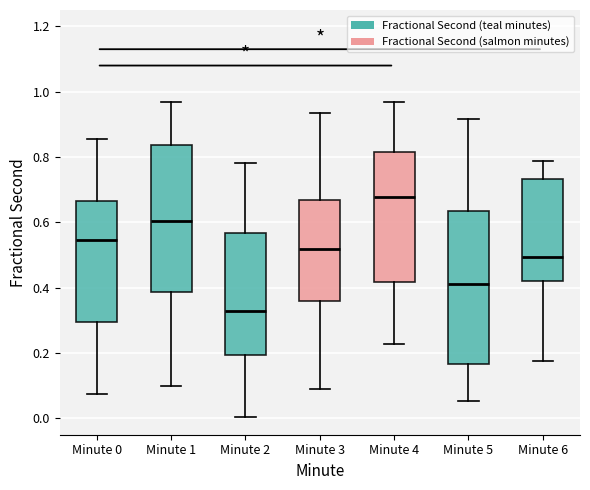

Where is the upper edge of the box for Minute 6 on the y-axis? The values are not printed on the chart, so give them approximately, as read against the axis.

0.74